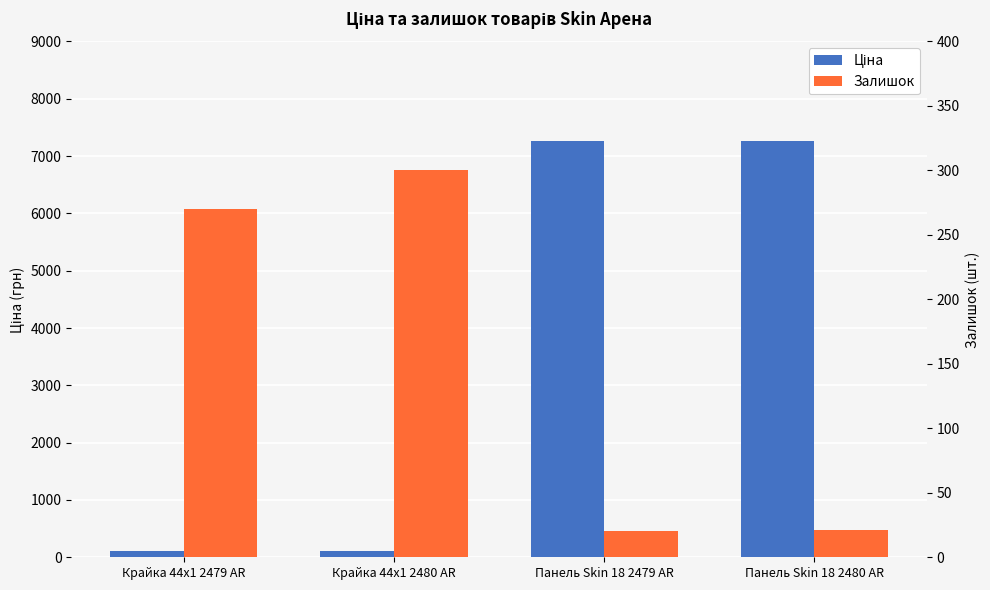

Reading left to right, transcribe all the data shown in this chart.

Ціна: Крайка 44x1 2479 AR=109.0	Крайка 44x1 2480 AR=109.0	Панель Skin 18 2479 AR=7258.9	Панель Skin 18 2480 AR=7258.9
Залишок: Крайка 44x1 2479 AR=270.0	Крайка 44x1 2480 AR=300.0	Панель Skin 18 2479 AR=20.0	Панель Skin 18 2480 AR=21.0